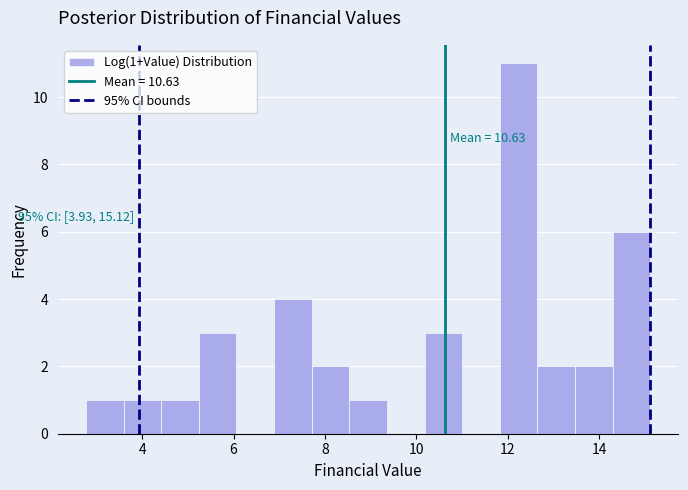

Over which range of the x-axis is the bar tallest?

11.8 to 12.6